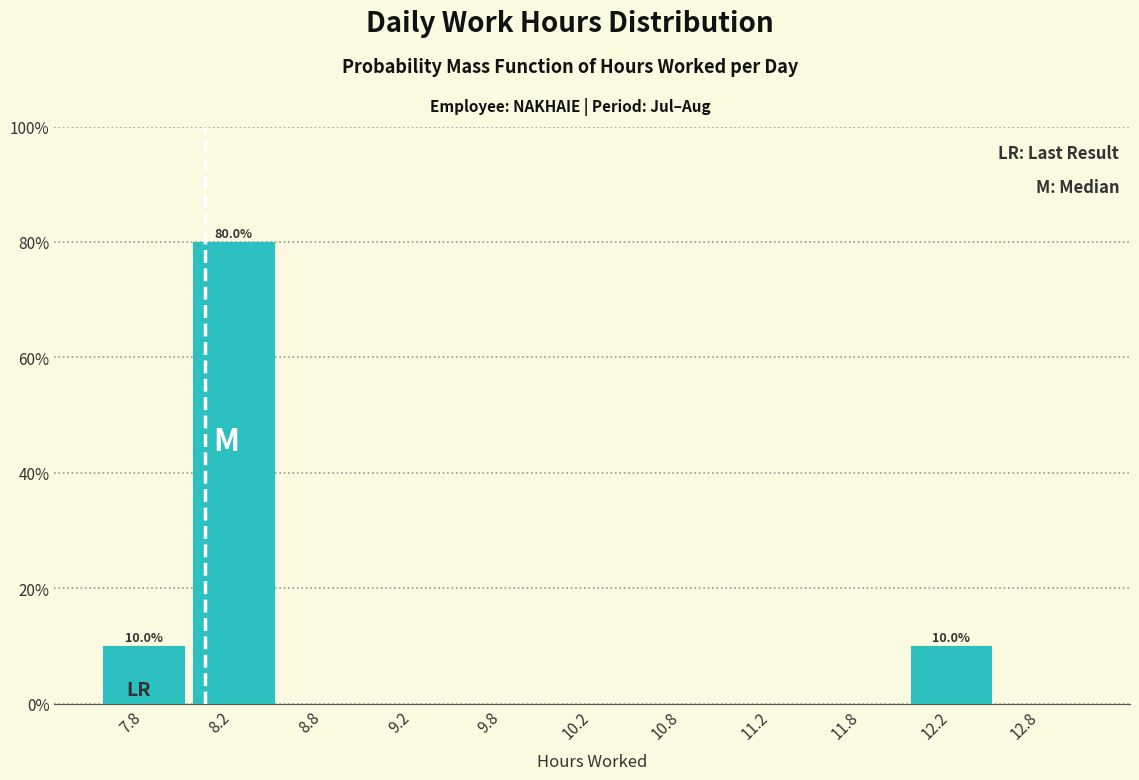

Over which range of the x-axis is the bar tallest?

8.0 to 8.5